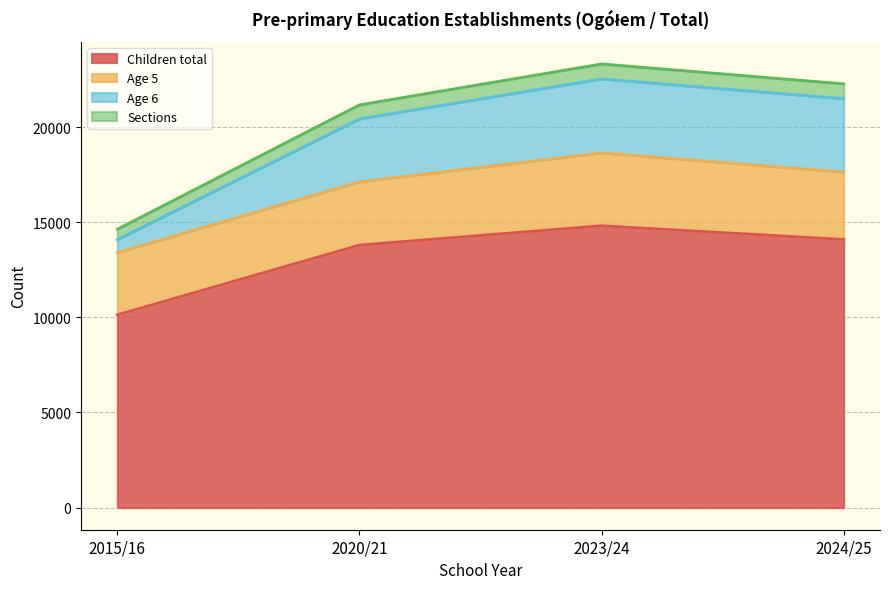

What is the maximum value for Children total?

14815